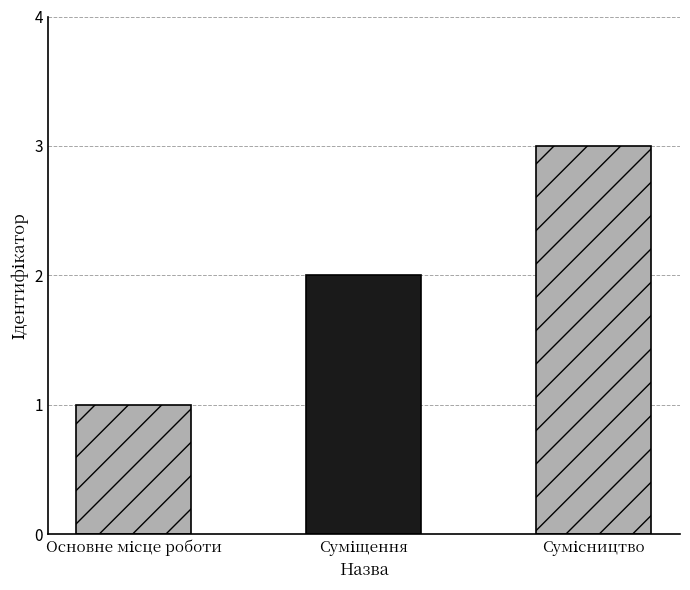

How many bars are there in total?

3